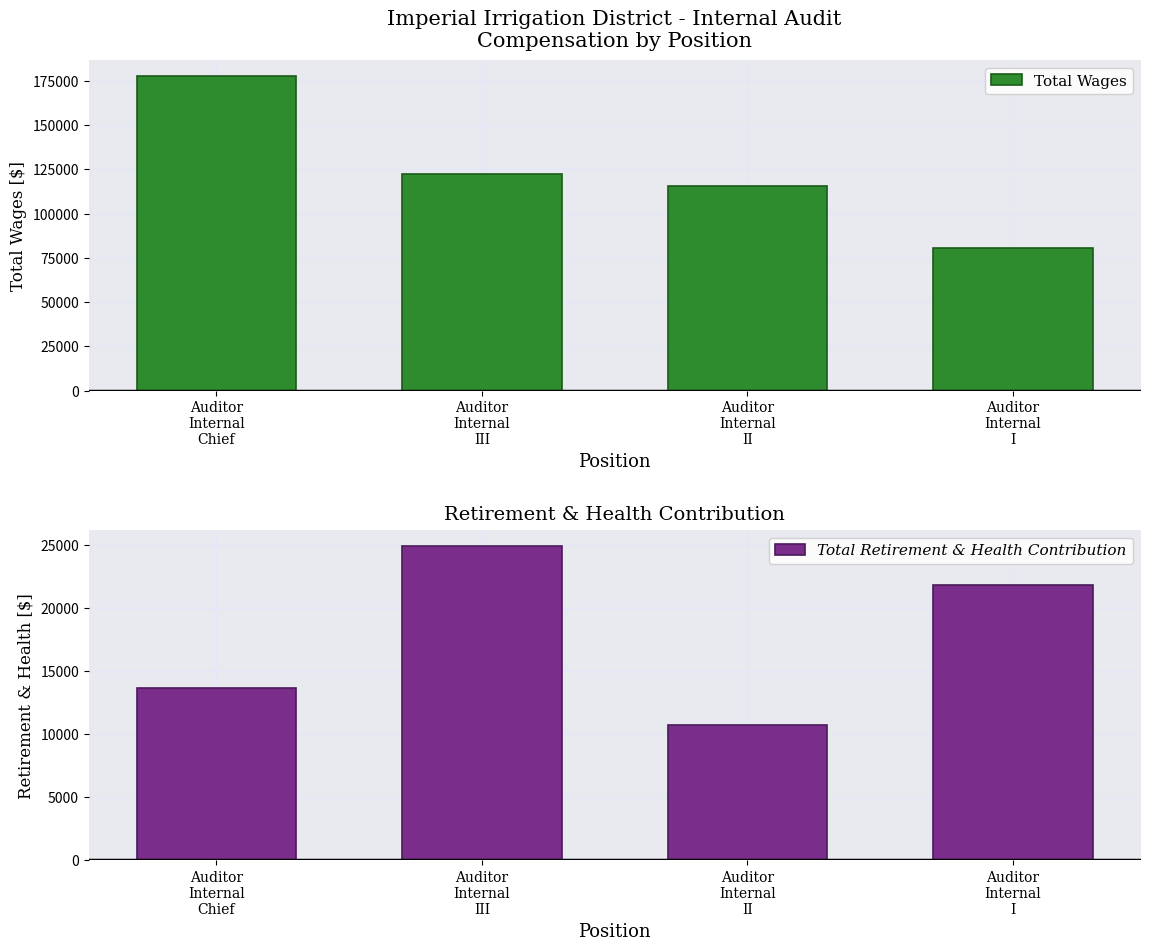

List the labels in order of Total Wages value, smallest first.

Auditor
Internal
I, Auditor
Internal
II, Auditor
Internal
III, Auditor
Internal
Chief